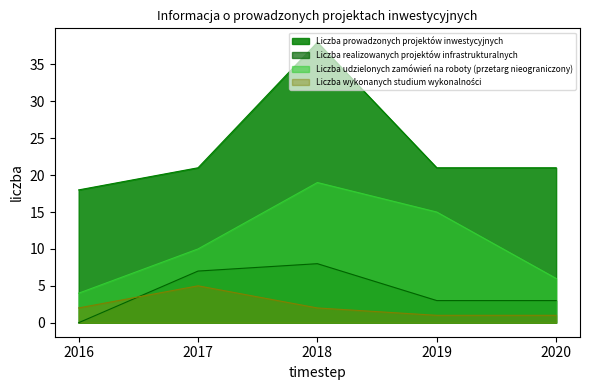

At how many categories does at least one series exceed 5?

5